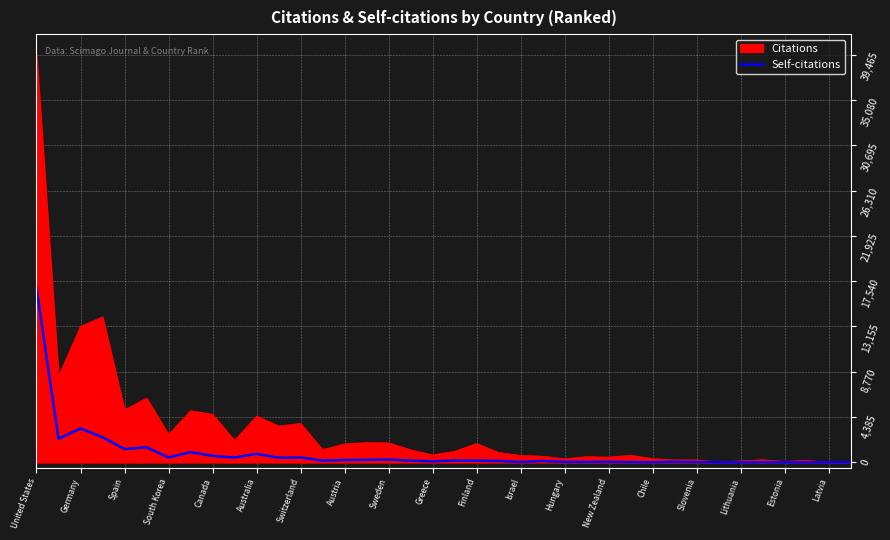

What is the maximum value shown in the chart?

39465